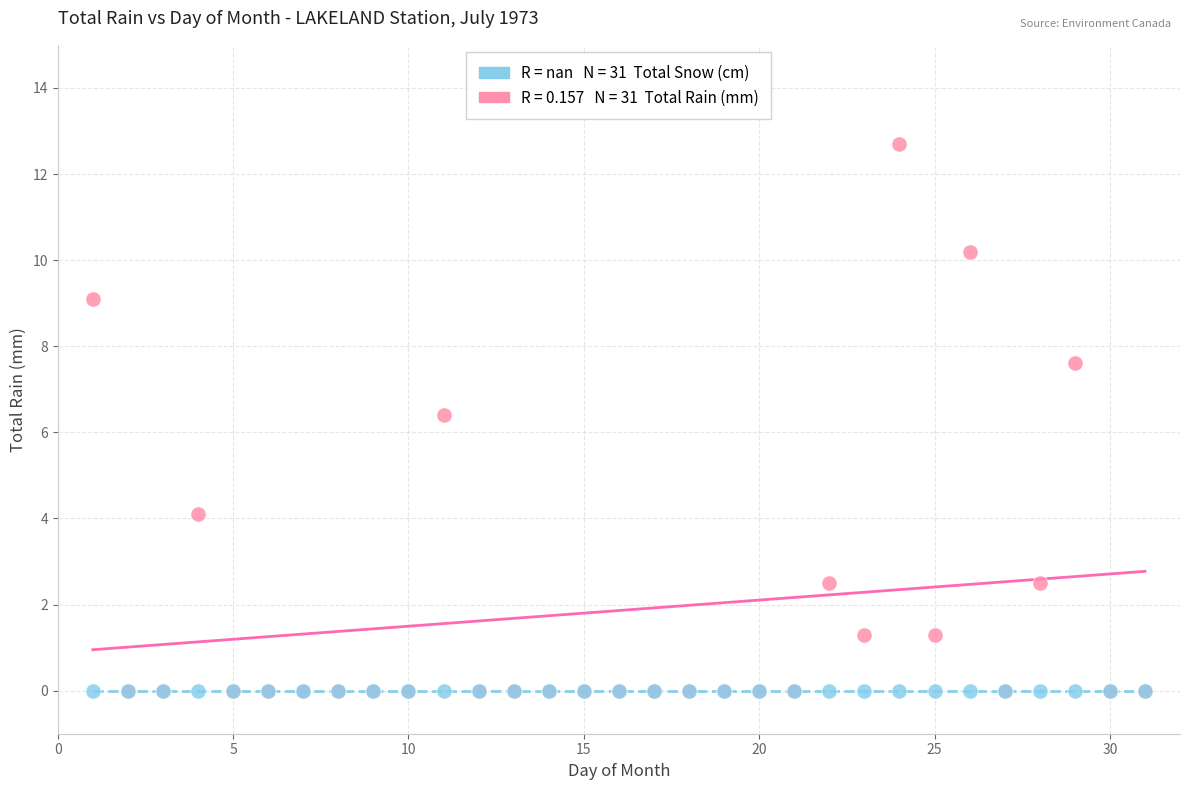

Across all series, what Y value is closest to 6?

6.4